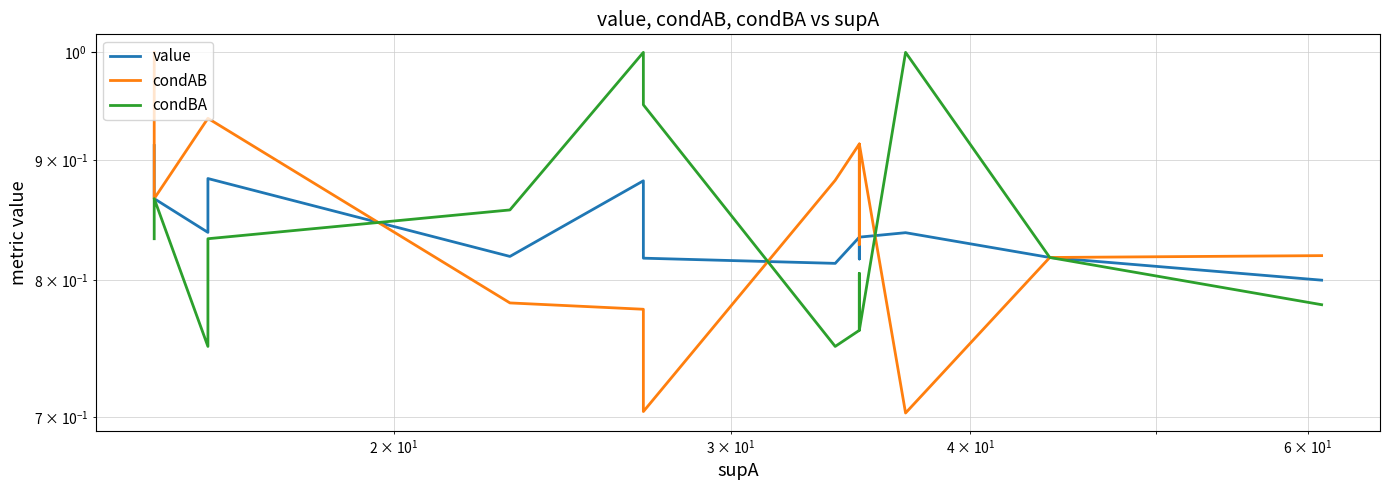

True or false: value has more than 1 interior local peaks.

True